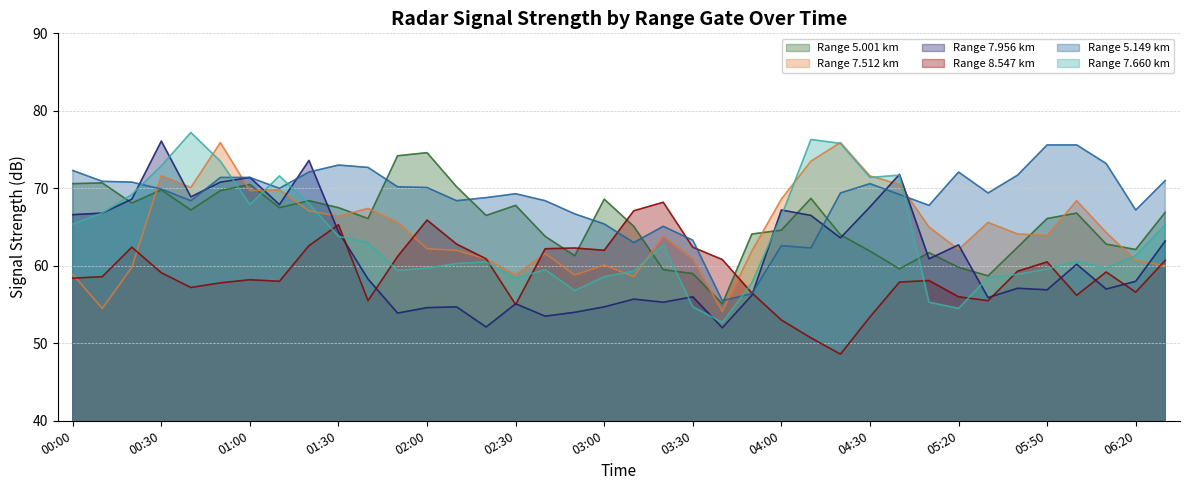

How many values in the 7.512 series are below 64?

19